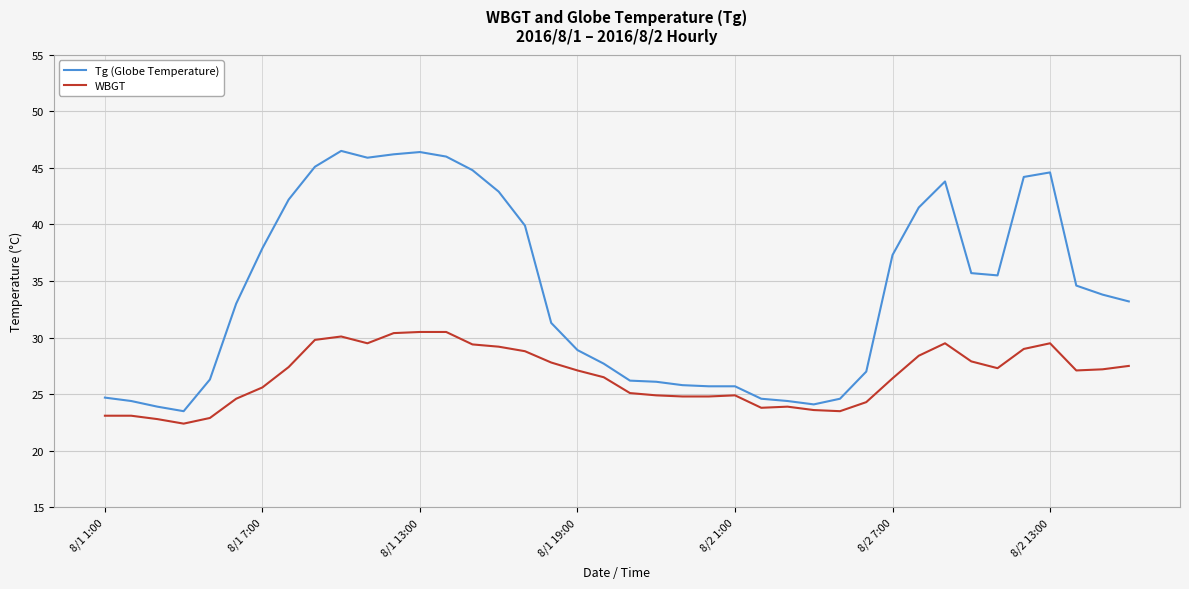

Which series has the largest total across all categories?

Tg (Globe Temperature)